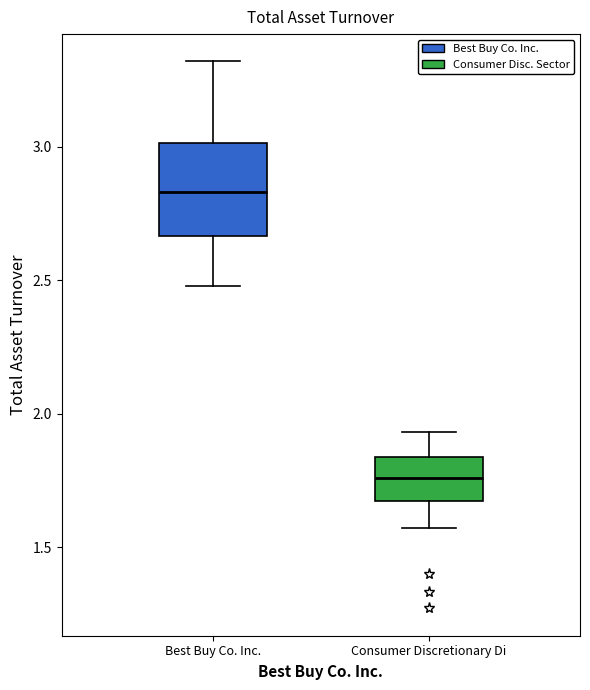

Where is the lower edge of the box for Best Buy Co. Inc. on the y-axis? The values are not printed on the chart, so give them approximately, as read against the axis.

2.65